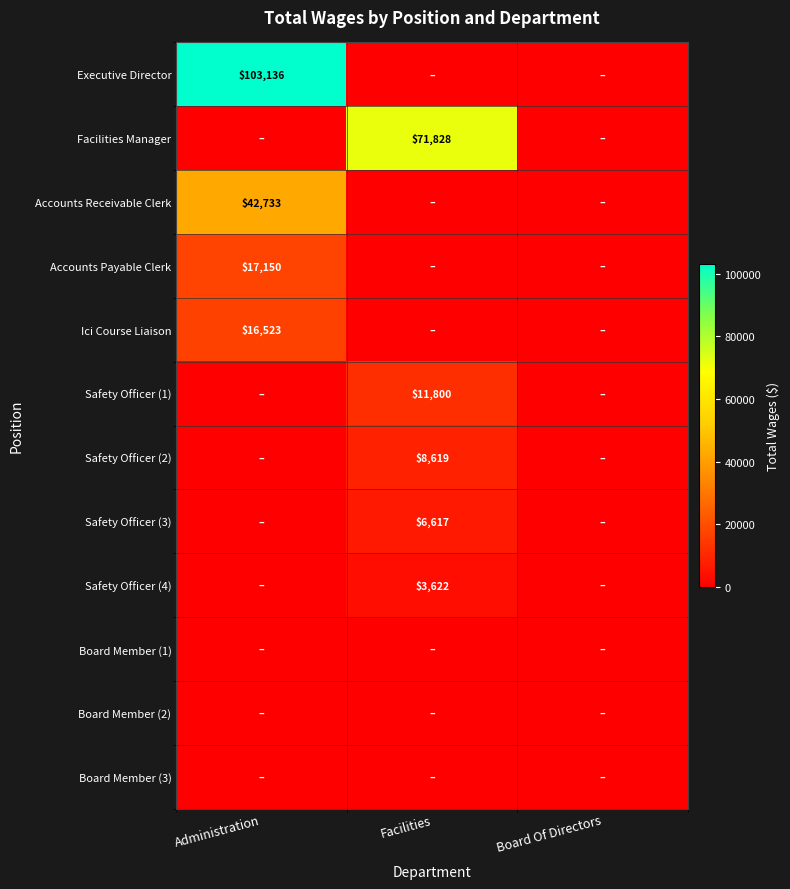

How many categories are shown in the chart?

3